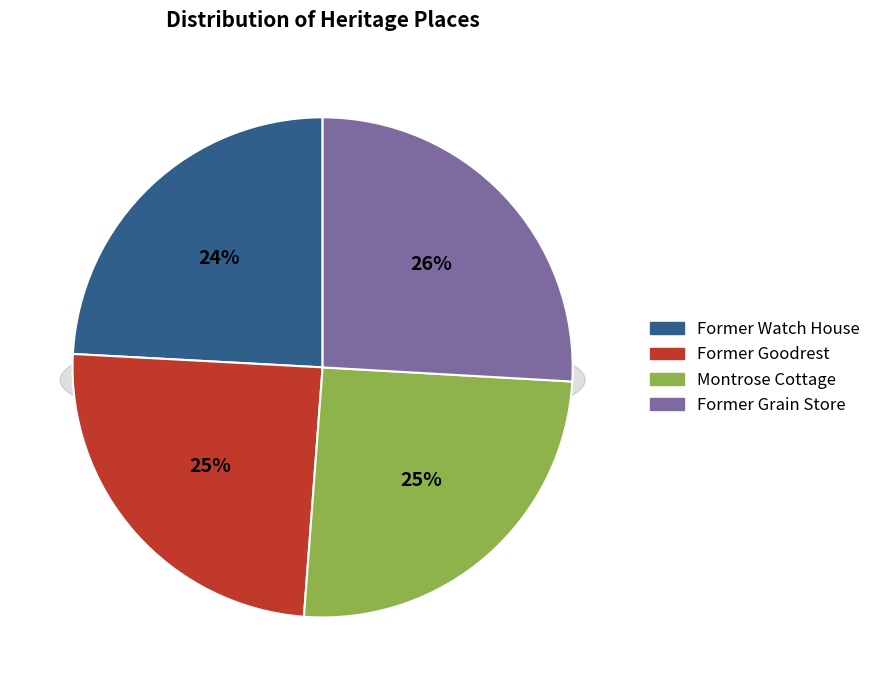

Is the sum of Former Grain Store and Former Goodrest greater than half?

Yes